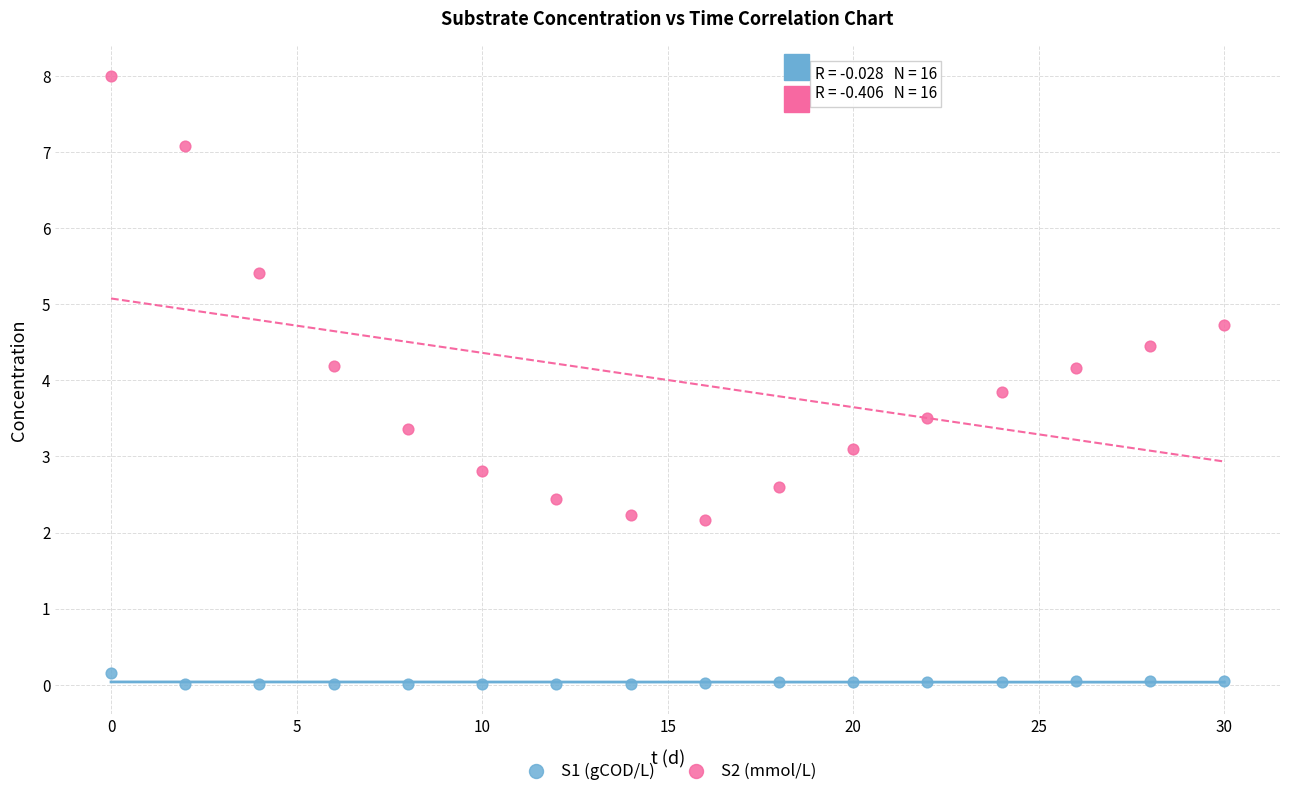

Which series reaches the minimum Y coordinate?

S1 (gCOD/L)